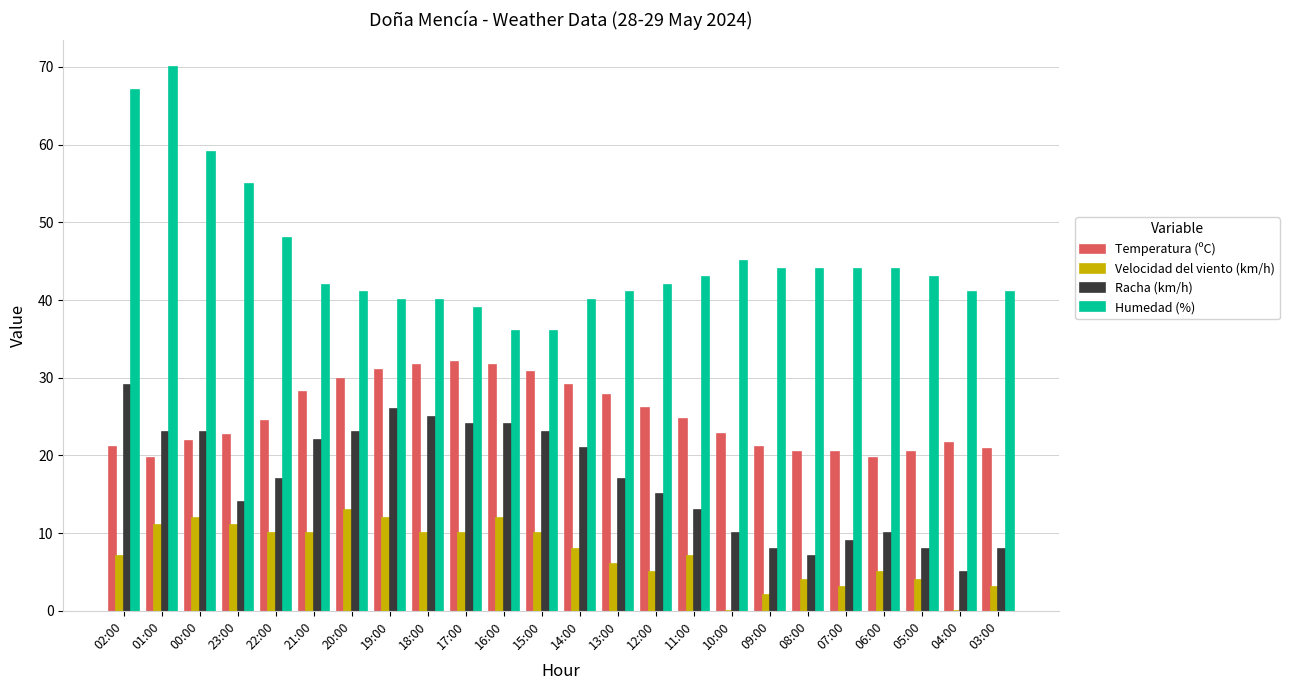

At which label does Temperatura (ºC) first exceed 24?

22:00